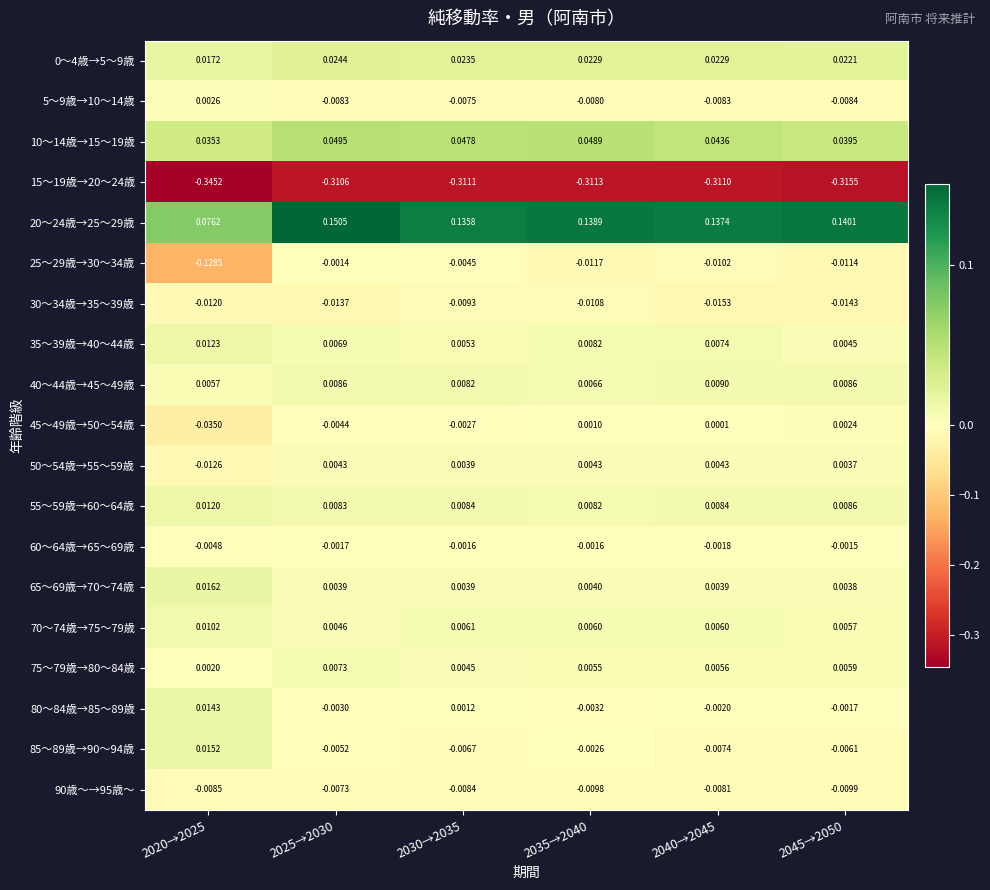

Is the value of 85～89歳→90～94歳 at 2025→2030 greater than the value of 75～79歳→80～84歳 at 2040→2045?

No